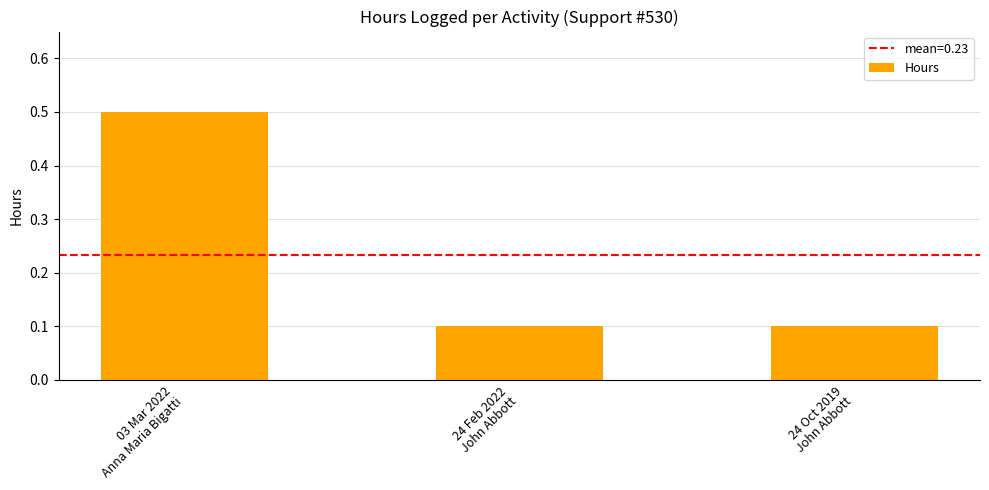

What is the label of the 3rd bar from the left?

24 Oct 2019
John Abbott